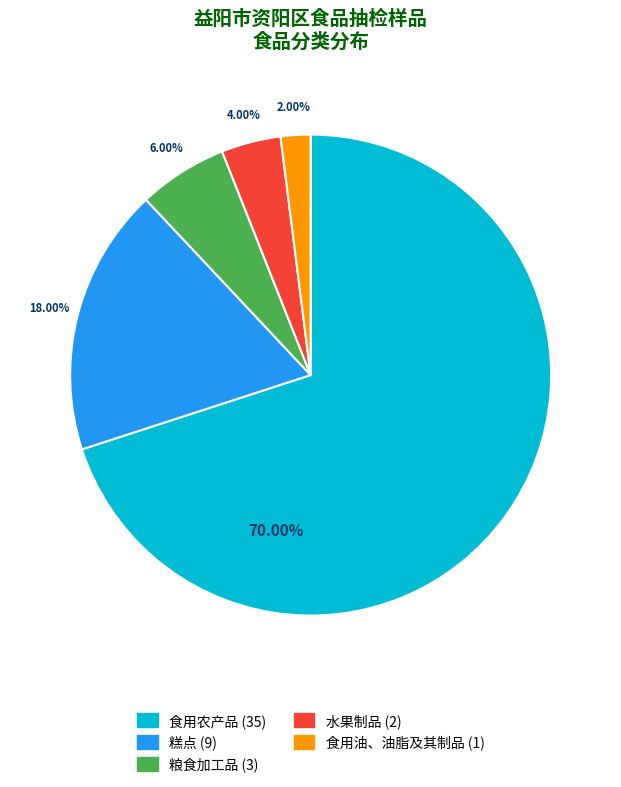

Which slice is the smallest?

食用油、油脂及其制品